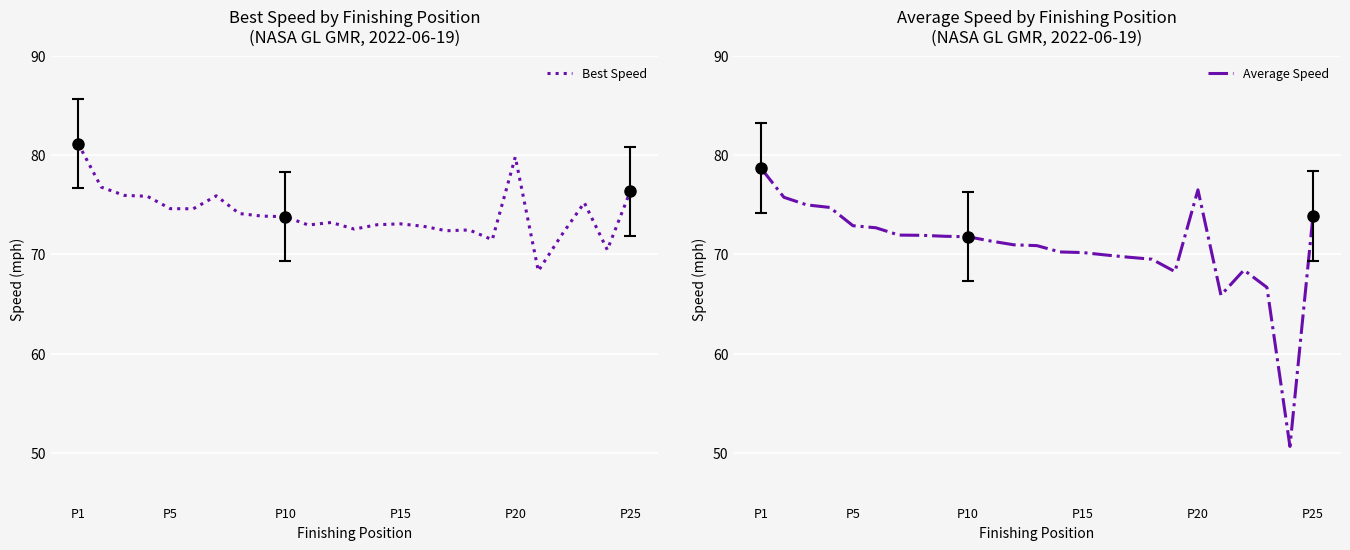

What is the minimum value shown in the chart?

50.7